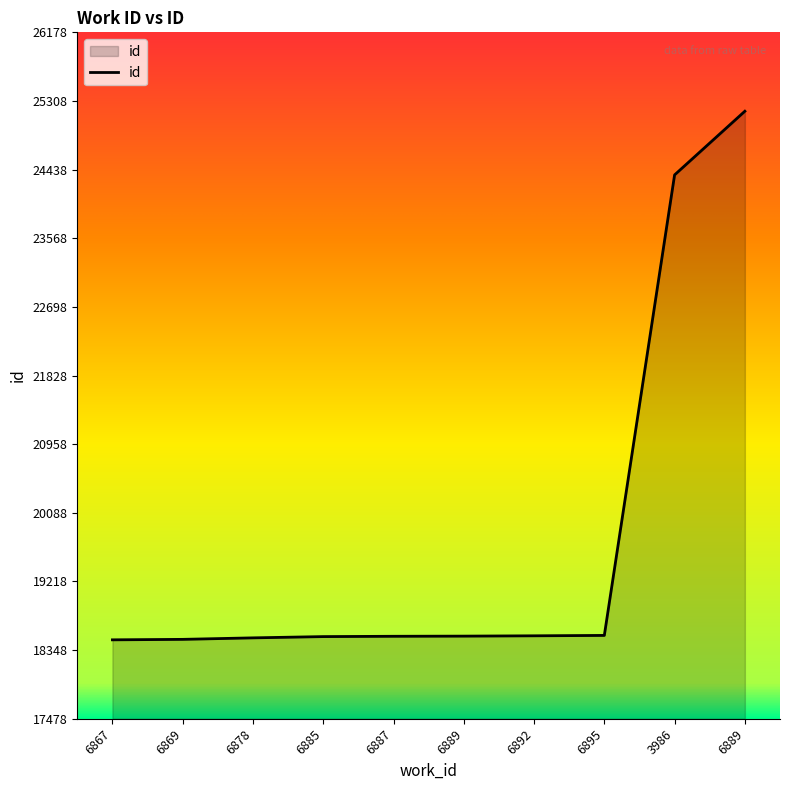

What is the smallest value displayed?

18478